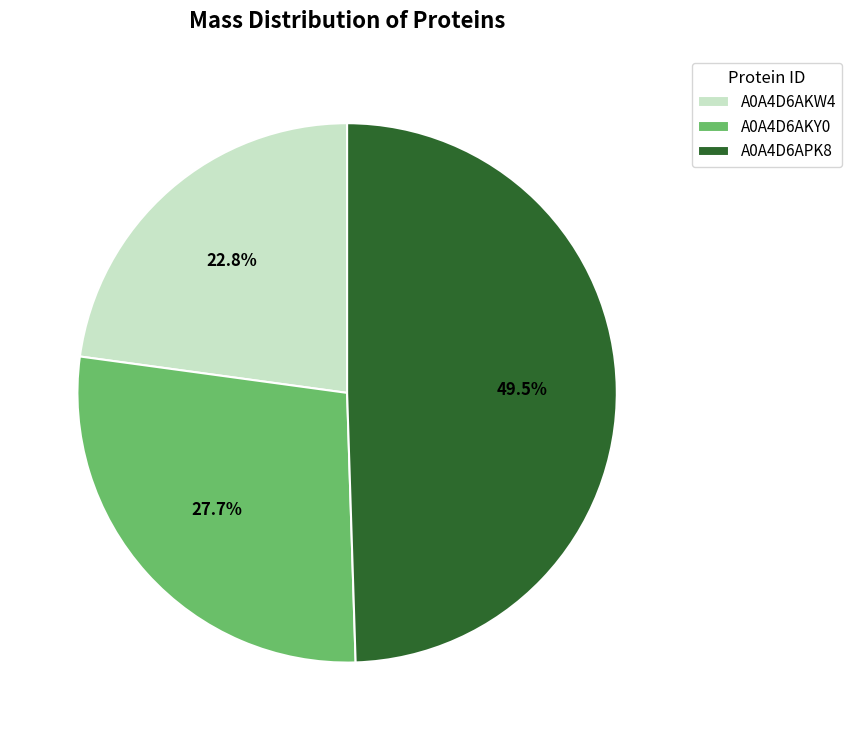

Count the number of slices in the pie.

3